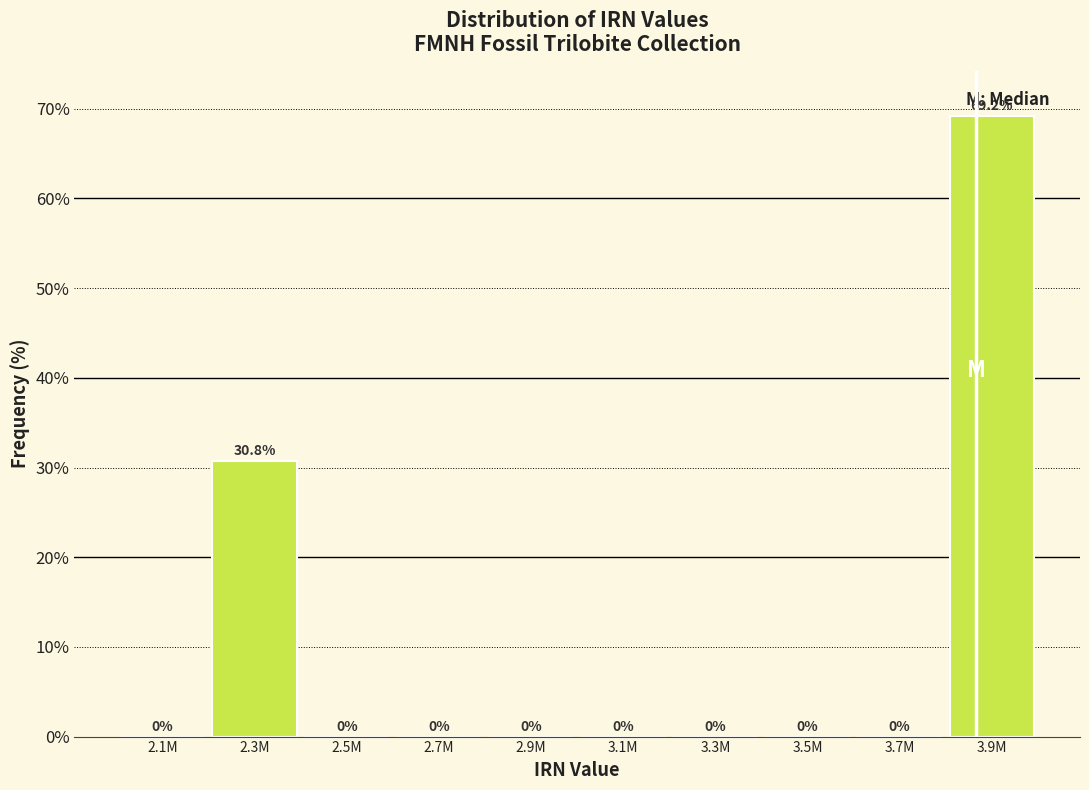

Reading right to left, list all the values displayed in this chart.

3.9M=69.2	3.7M=0.0	3.5M=0.0	3.3M=0.0	3.1M=0.0	2.9M=0.0	2.7M=0.0	2.5M=0.0	2.3M=30.8	2.1M=0.0